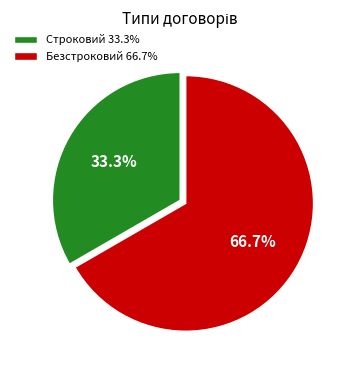

True or false: Строковий accounts for 33% of the total.

True